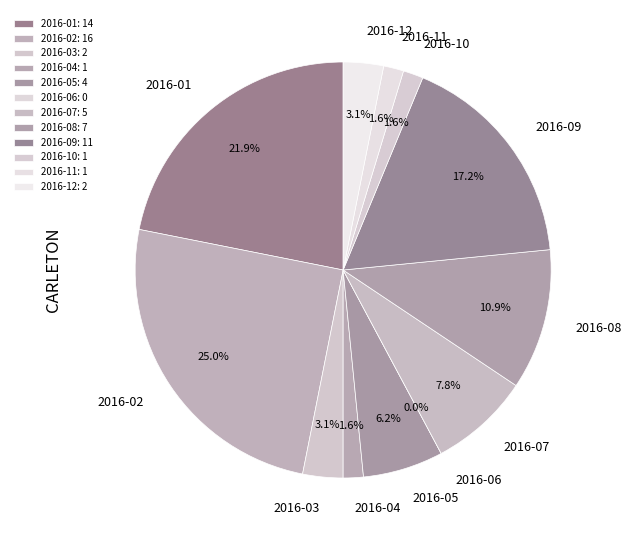

Does 2016-11 represent more than half of the total?

No